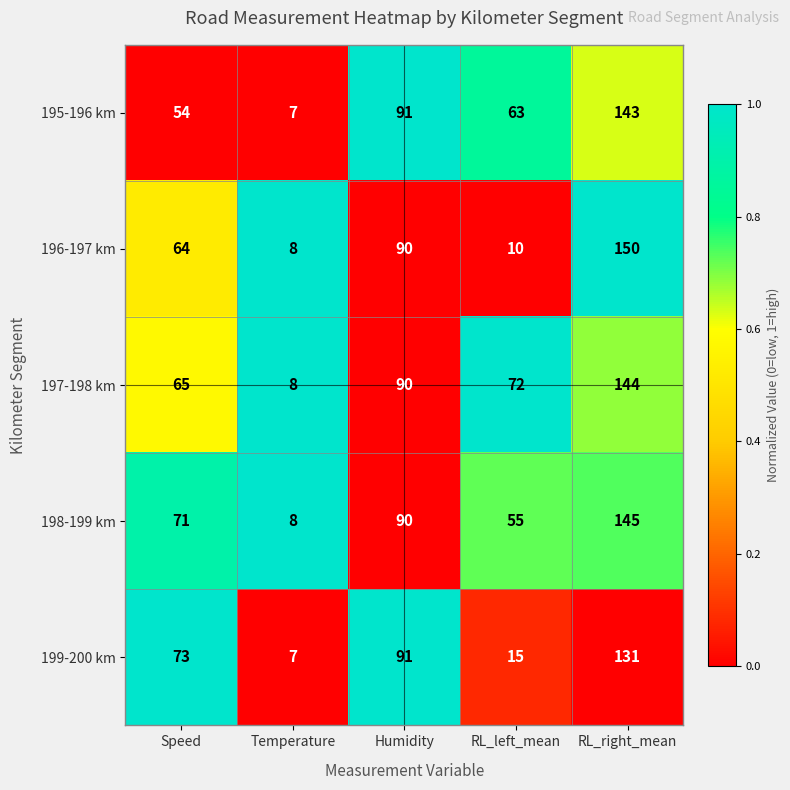

How many data points in 198-199 km are less than 71?

2